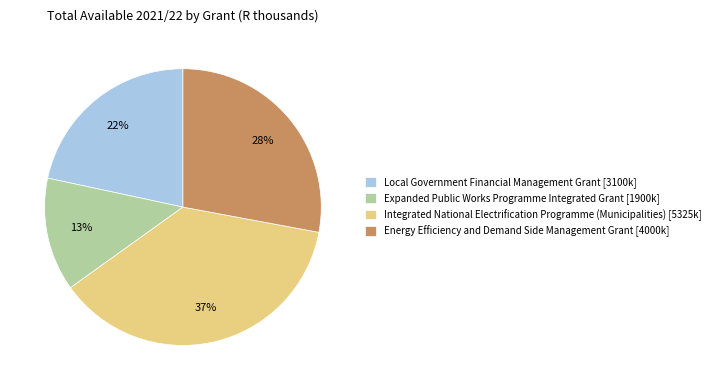

Which category has the smallest portion of the pie?

Expanded Public Works Programme Integrated Grant